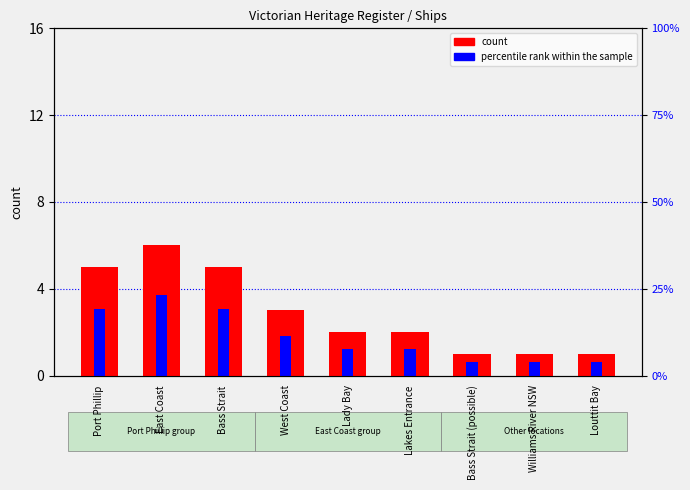

Is it true that percentile rank within the sample equals 0.3 at Bass Strait (possible)?

False